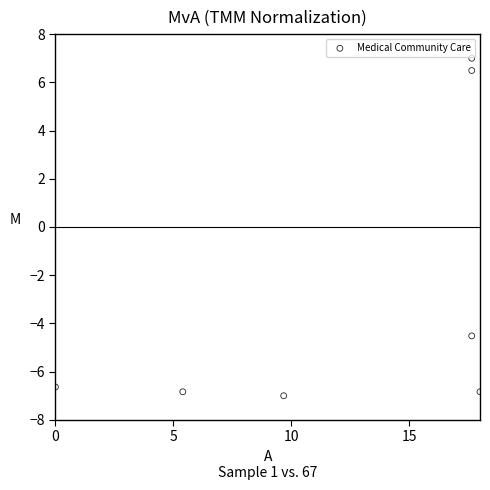

What is the range of Y values (max minus min)?

14.0